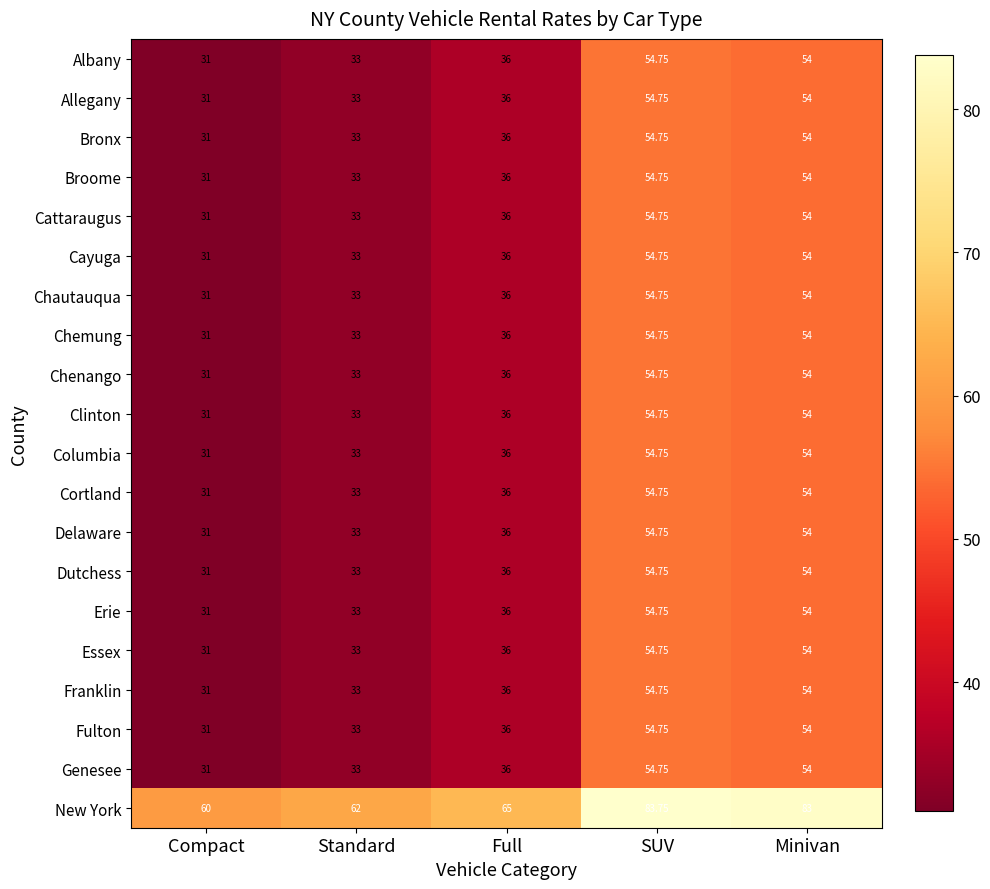

How many series are shown in this chart?

20